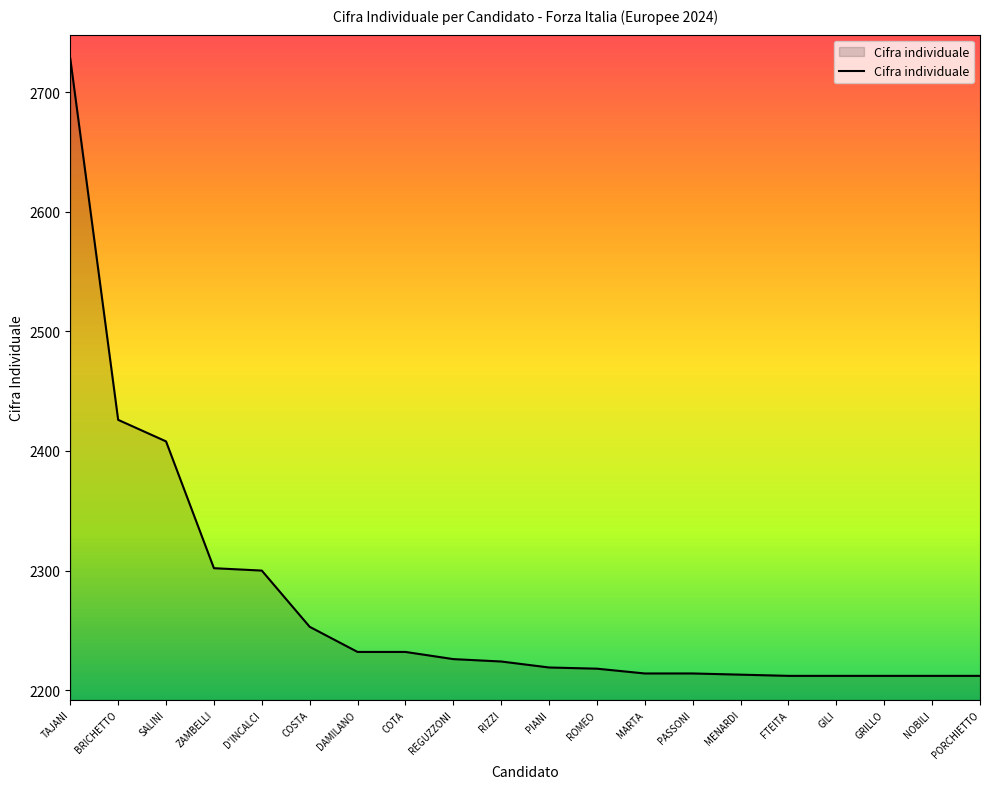

Which category has the highest value across all series?

TAJANI